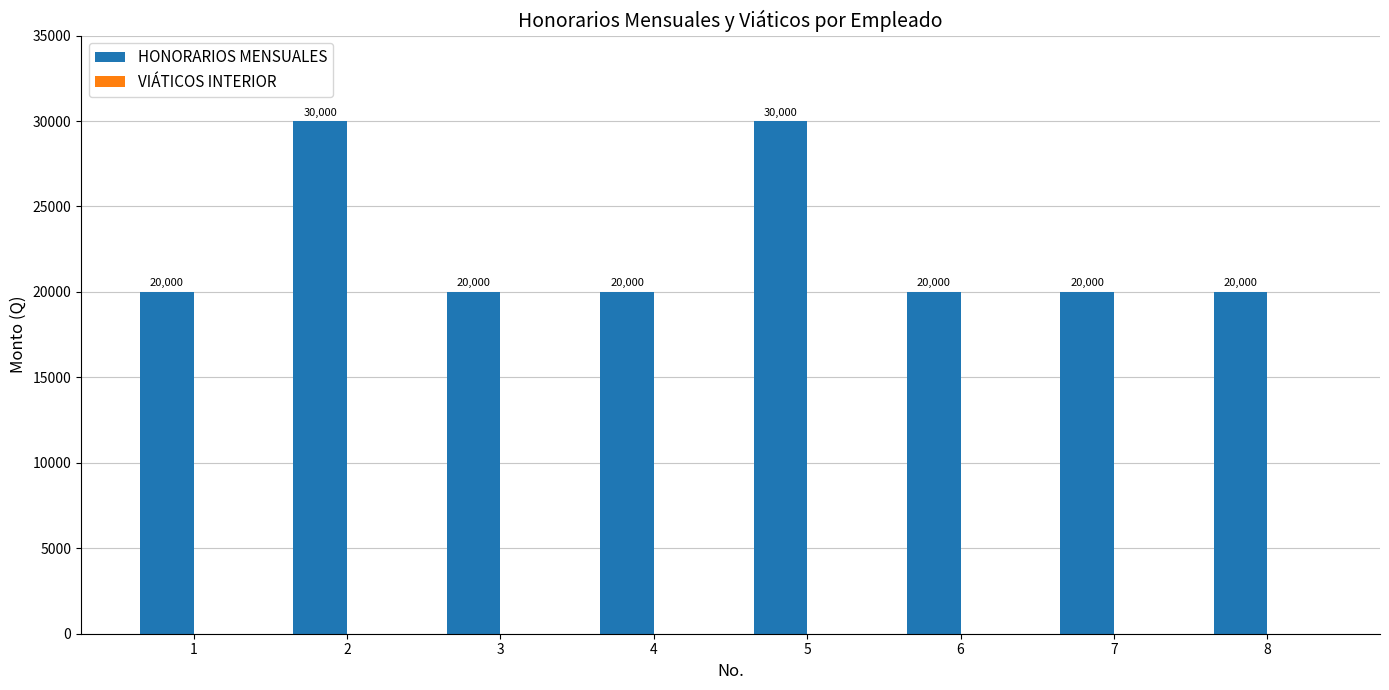

What is the sum of the values at 6 and 2?

50000